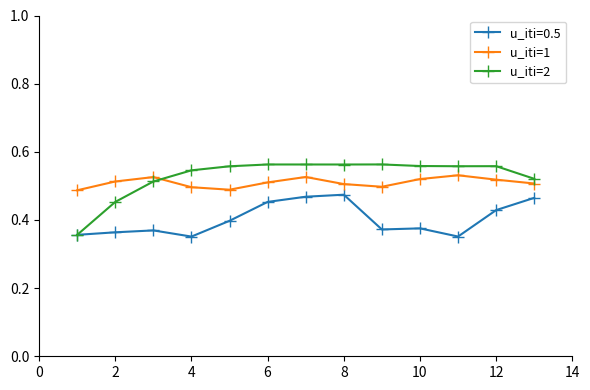

At how many categories does at least one series exceed 0?

13